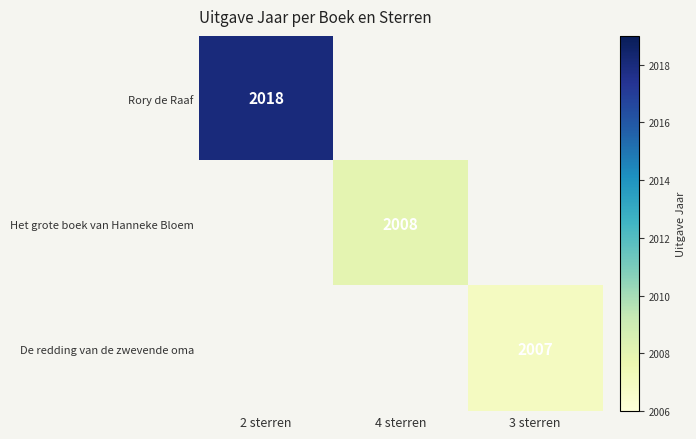

True or false: De redding van de zwevende oma has a value of 2007 at 3 sterren.

True